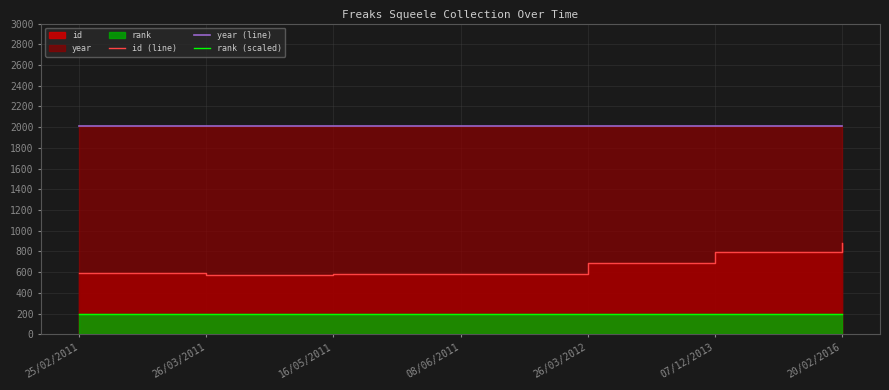

What is the smallest value displayed?

200